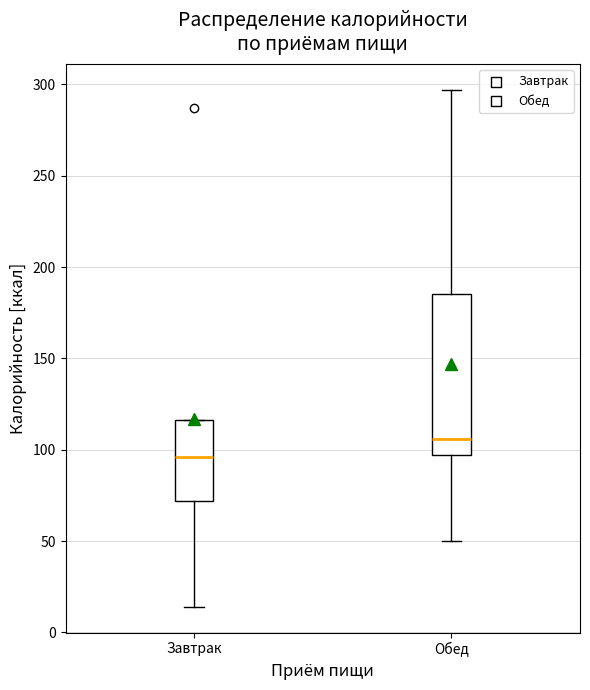

Which box is the tallest, from its lower edge to its upper edge?

Обед